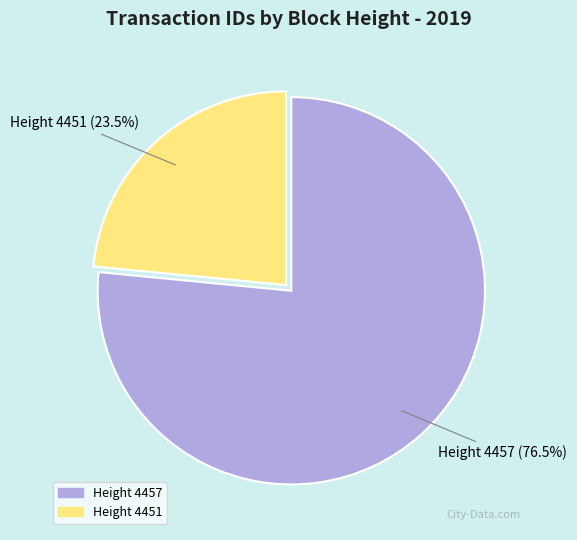

Combined, what portion of the pie is Height 4451 and Height 4457?

100.0%